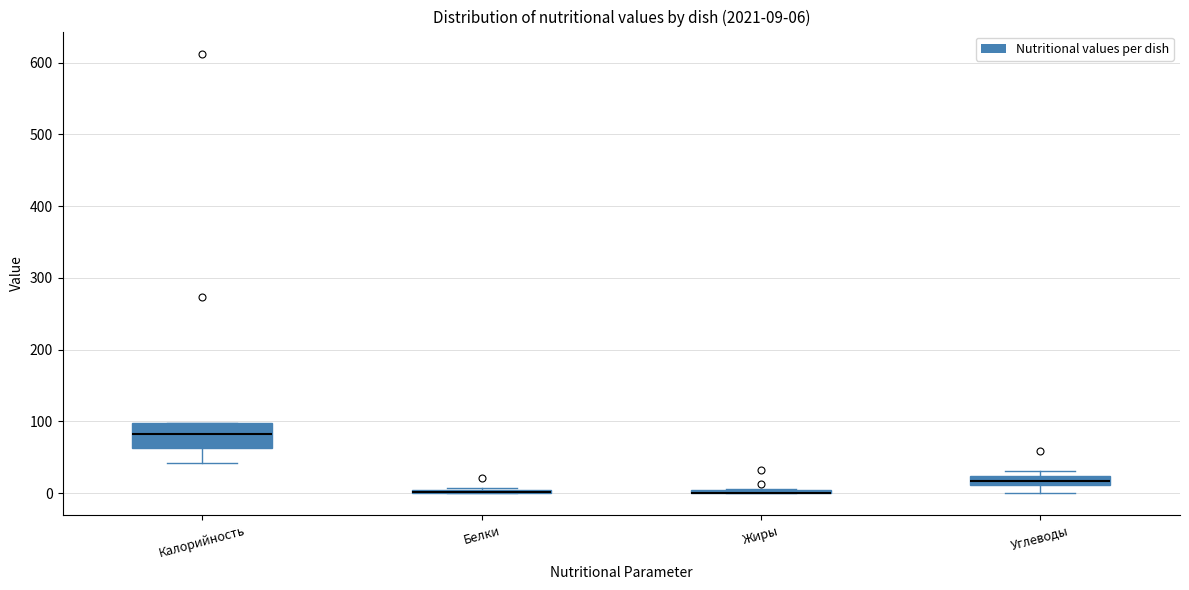

Which box is the tallest, from its lower edge to its upper edge?

Калорийность